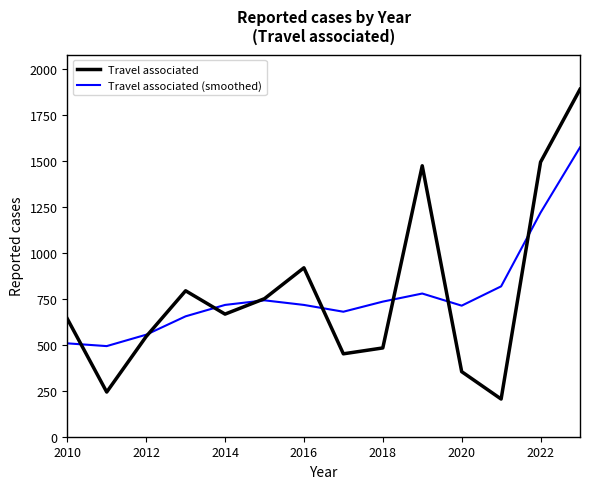

What is the minimum value for Travel associated (smoothed)?

493